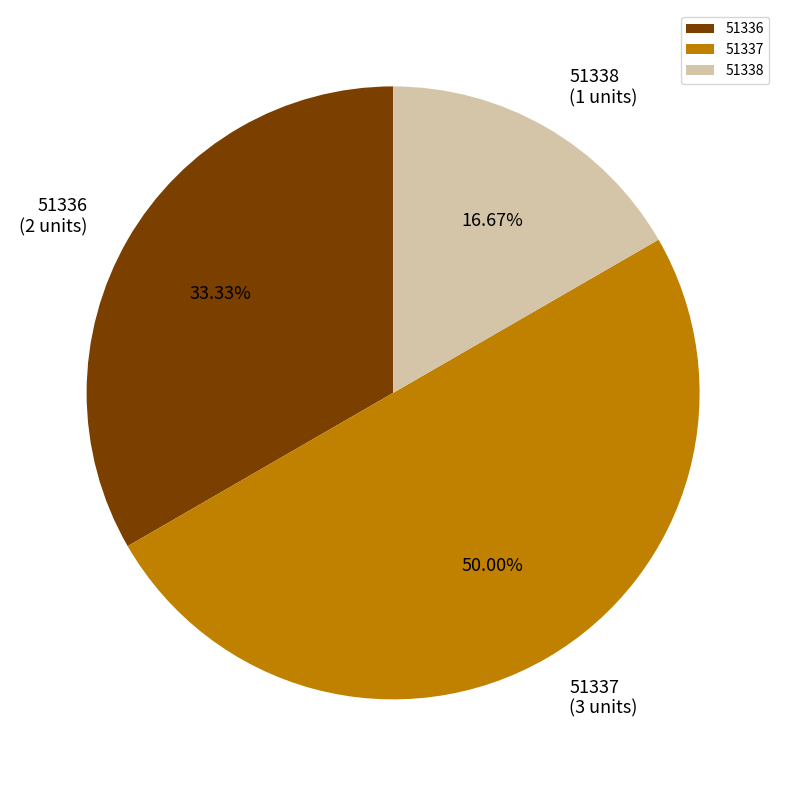

To the nearest percent, what is the combined percentage of 51336 and 51338?

50%